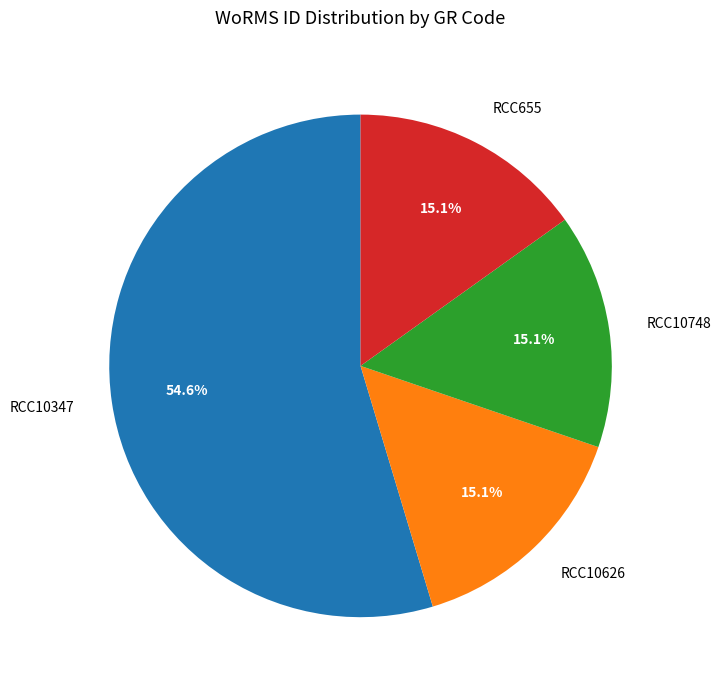

Which category has the biggest portion of the pie?

RCC10347